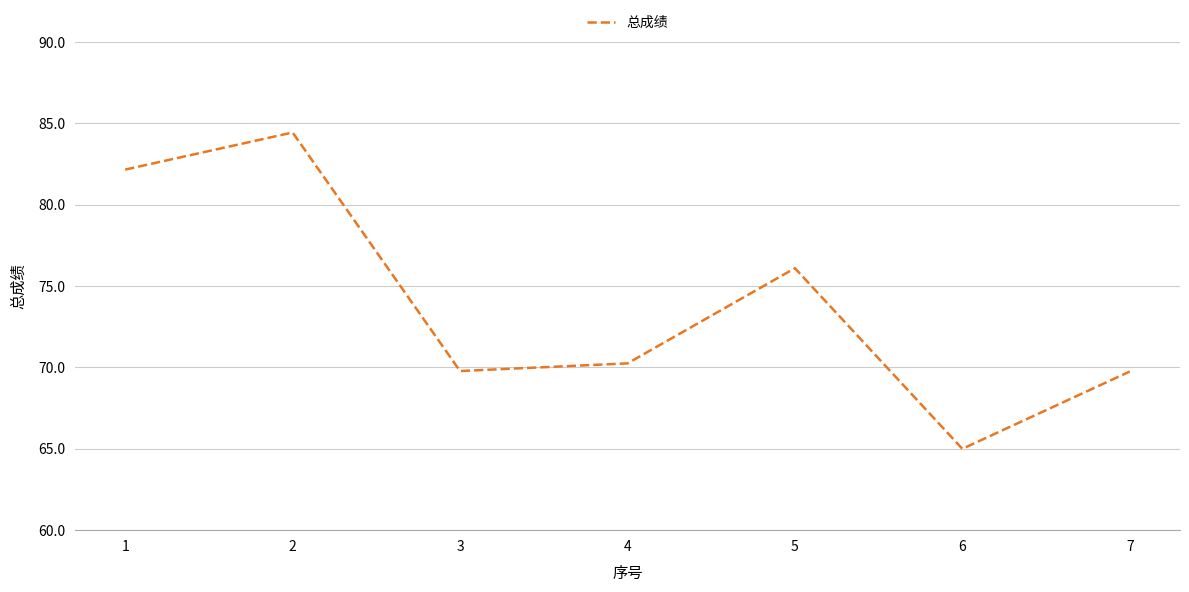

What is the average value?

73.9